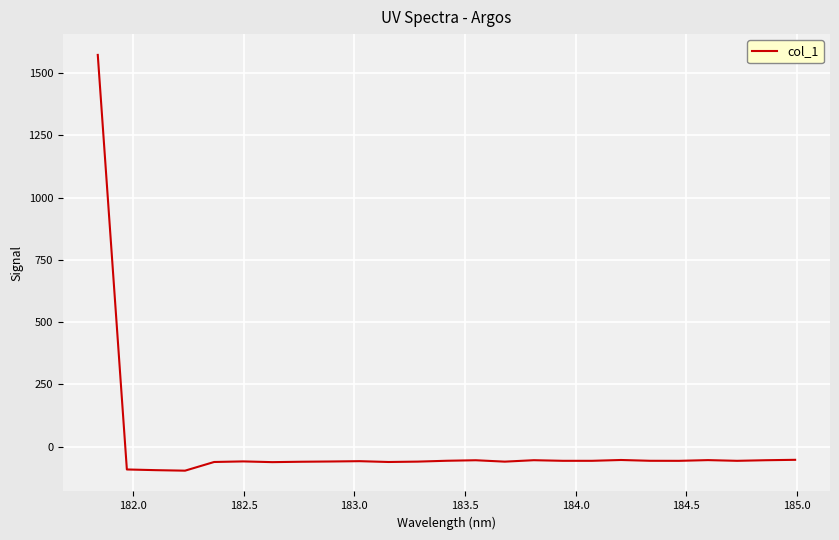

What is the difference between the maximum and minimum values?

1669.5